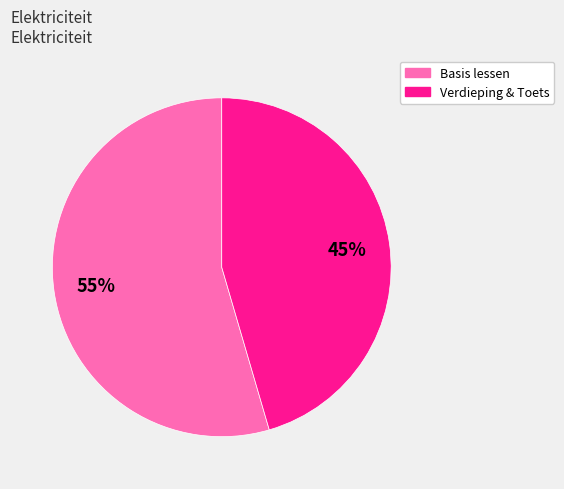

To the nearest percent, what is the average slice percentage?

50%